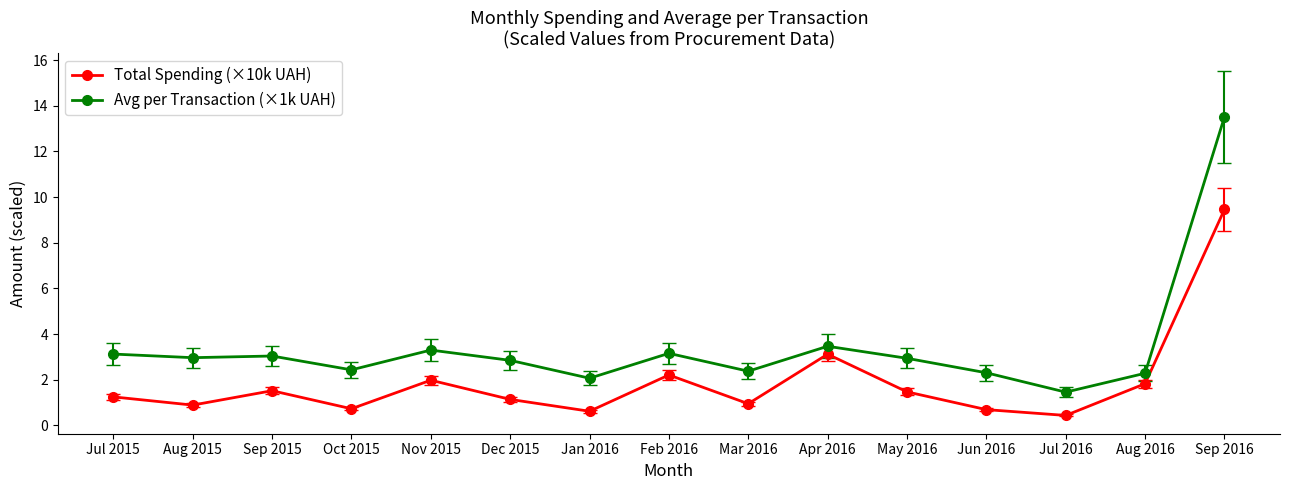

What is the value of the Total Spending (×10k UAH) point at the 15th from the left?

9.5